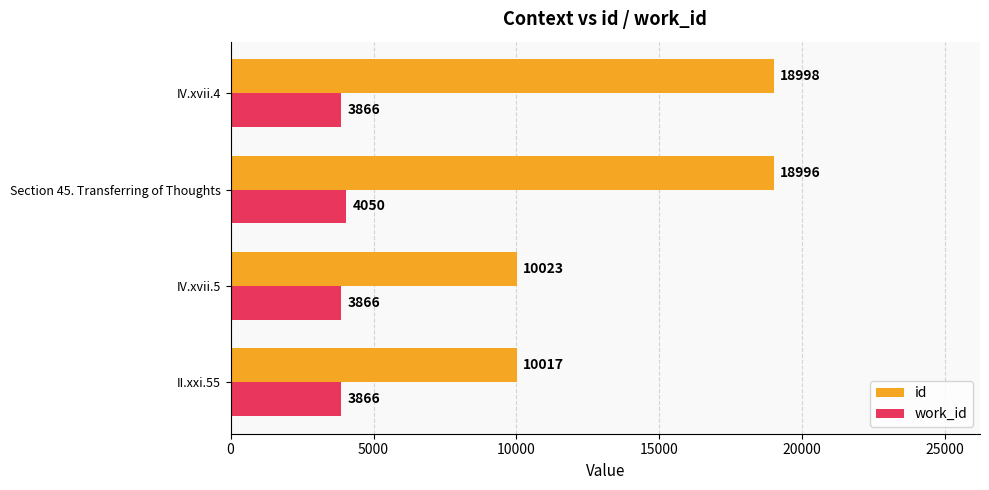

Which series has the largest total across all categories?

id